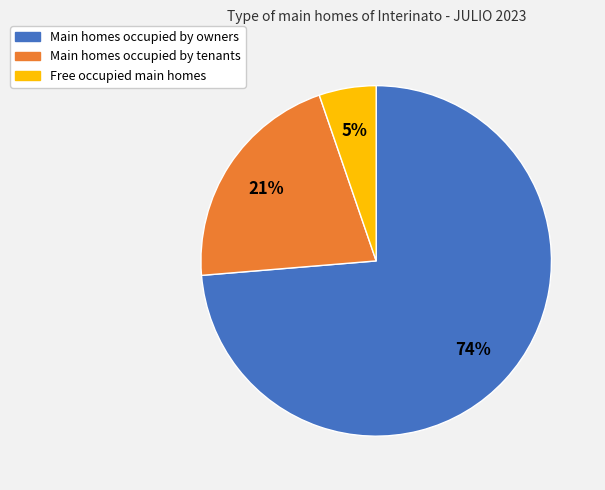

How many slices are in this pie chart?

3